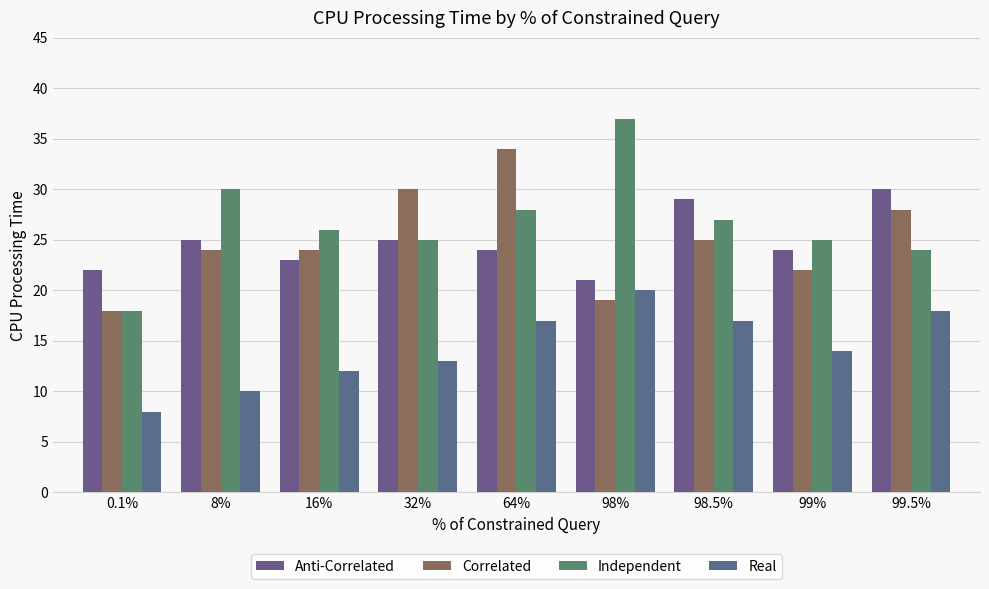

What are all the series names shown in the legend?

Anti-Correlated, Correlated, Independent, Real